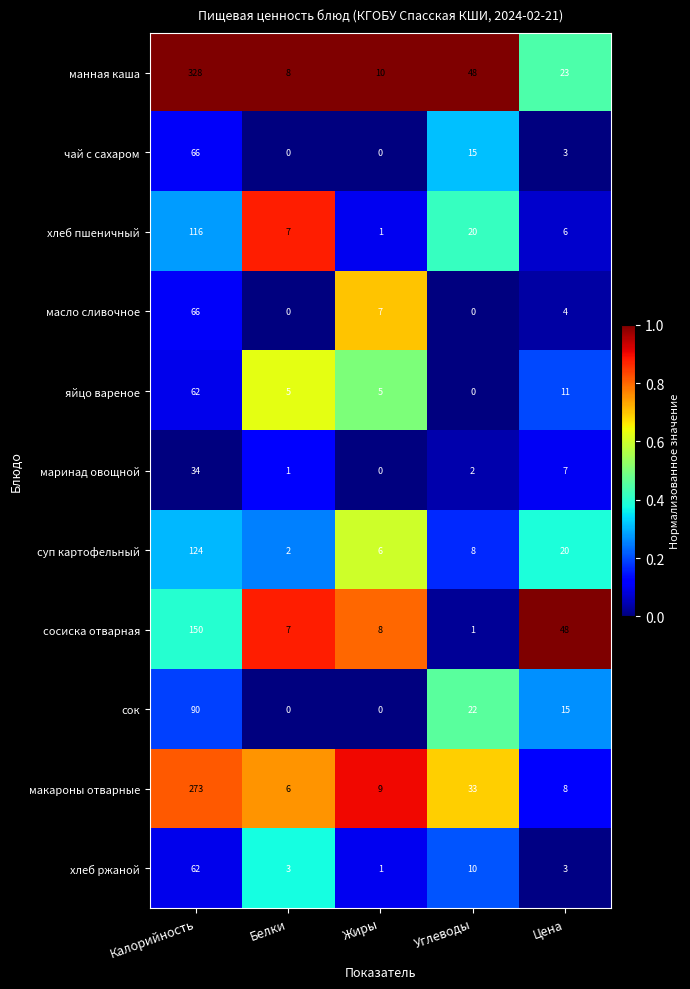

Read the макароны отварные value at Калорийность, to the nearest 5.

275